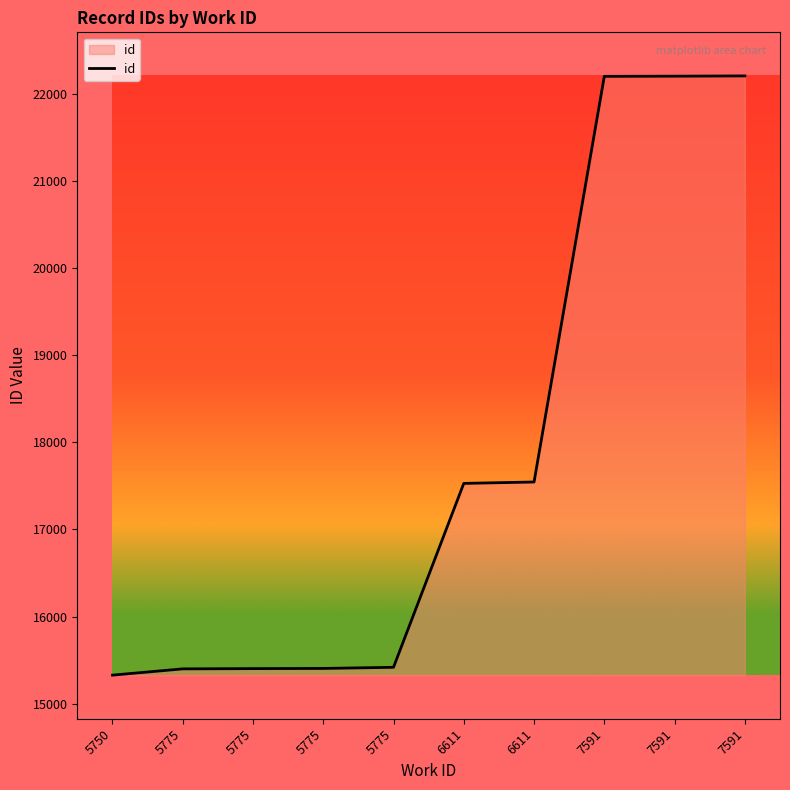

Is this an area chart (filled region under the line)?

Yes